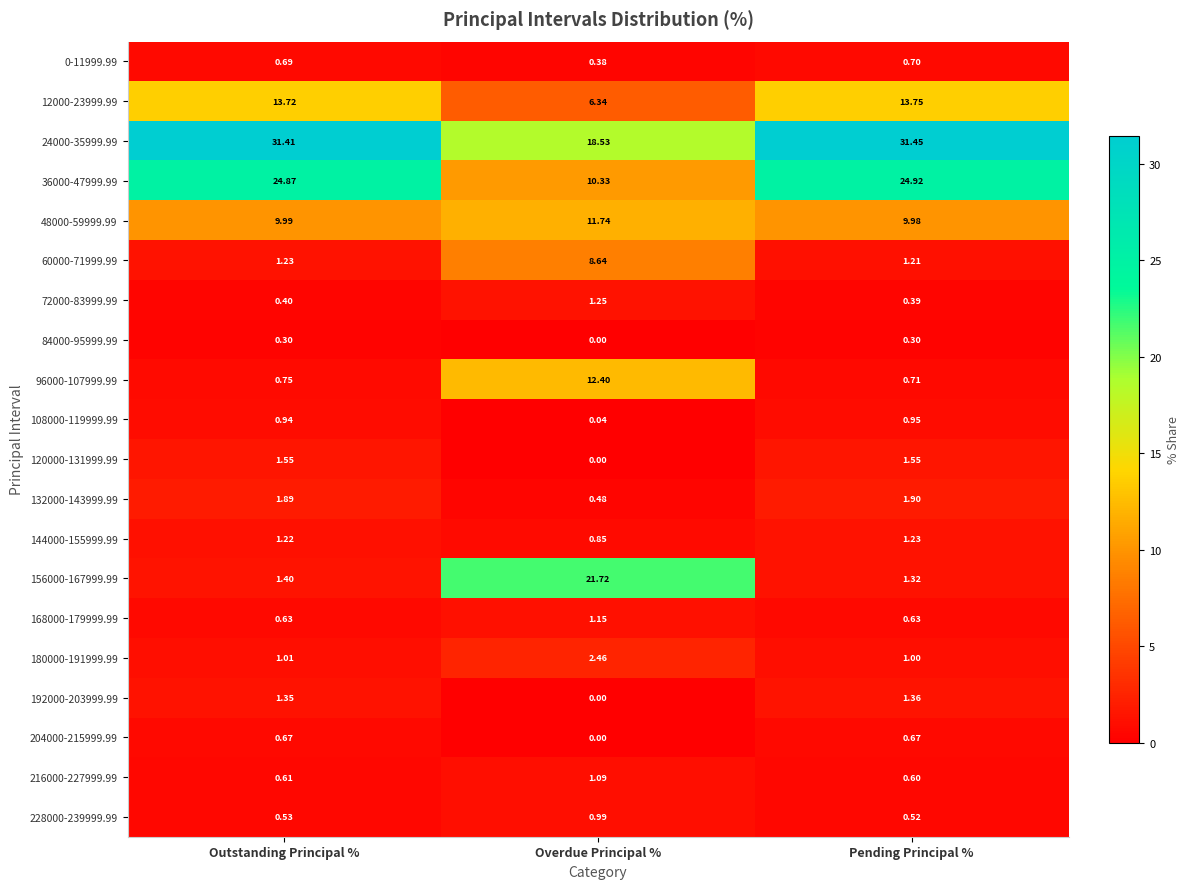

Which label corresponds to the largest value in the chart?

Pending Principal %